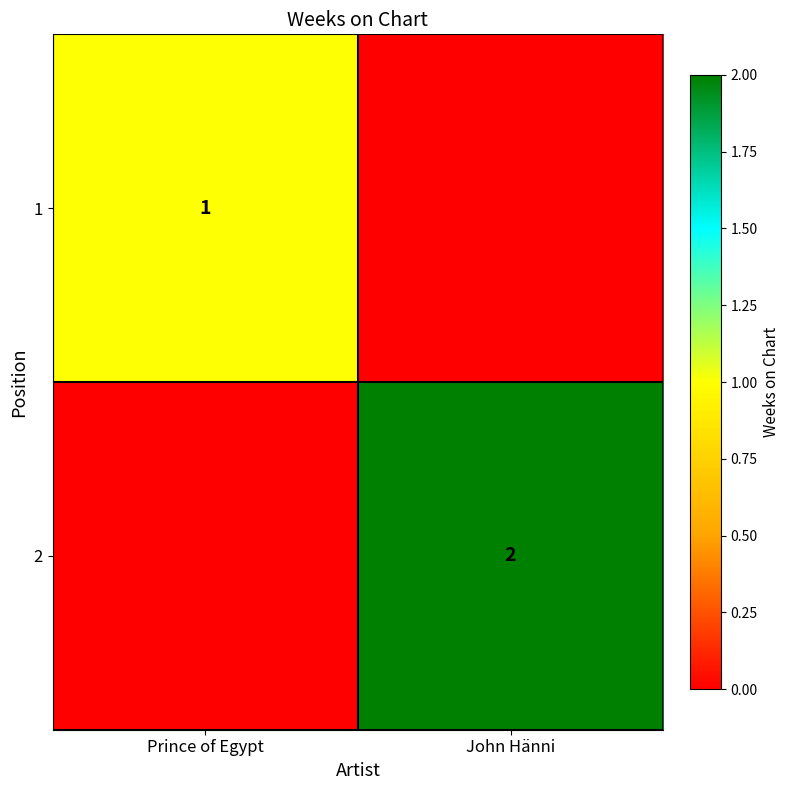

What is the greatest value displayed?

2